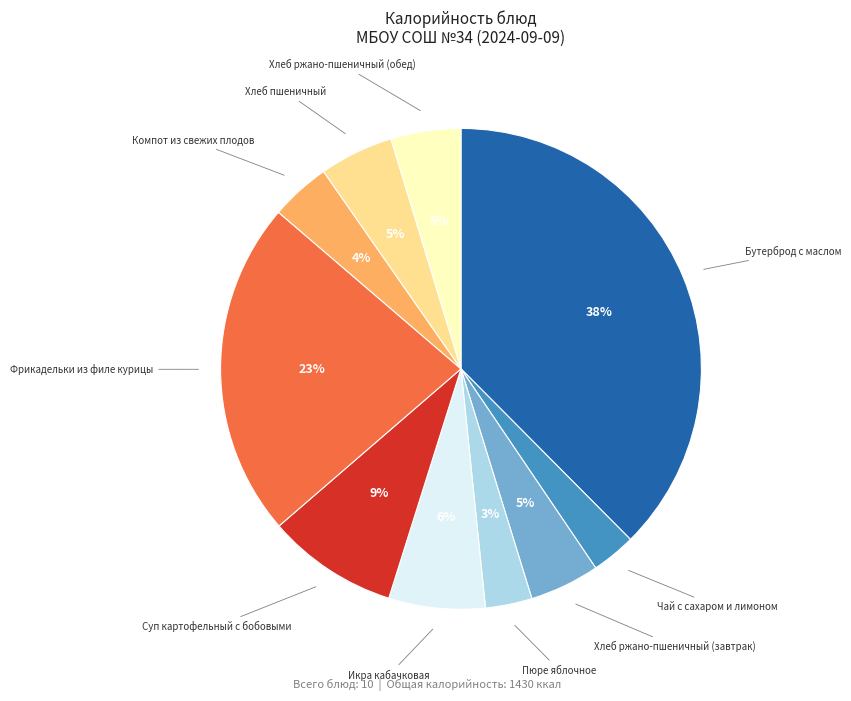

Which has a higher value, Хлеб пшеничный or Пюре яблочное?

Хлеб пшеничный